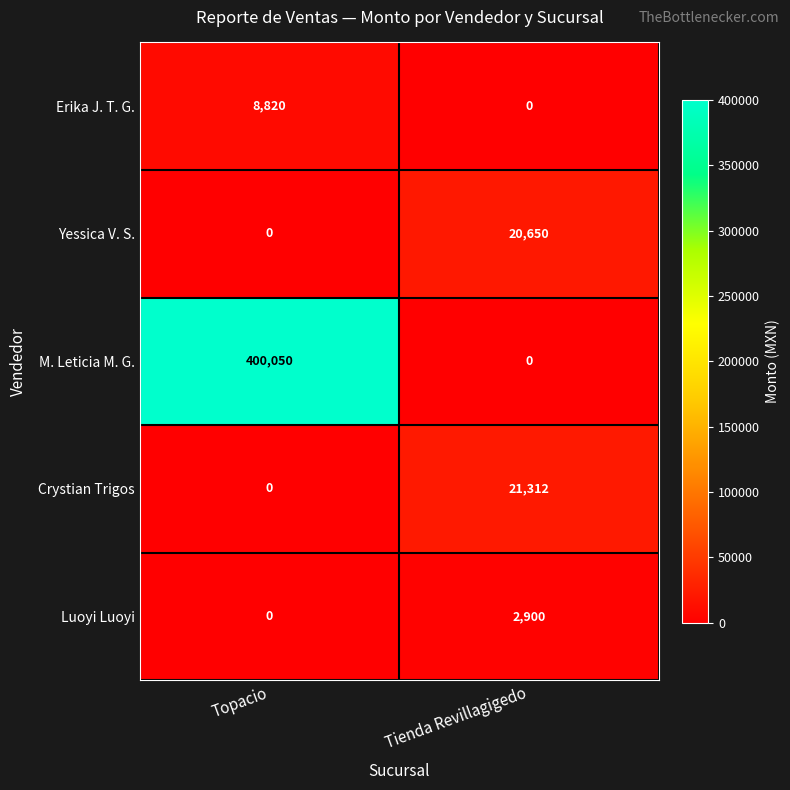

What is the spread (max minus min) of values at Topacio?

400050